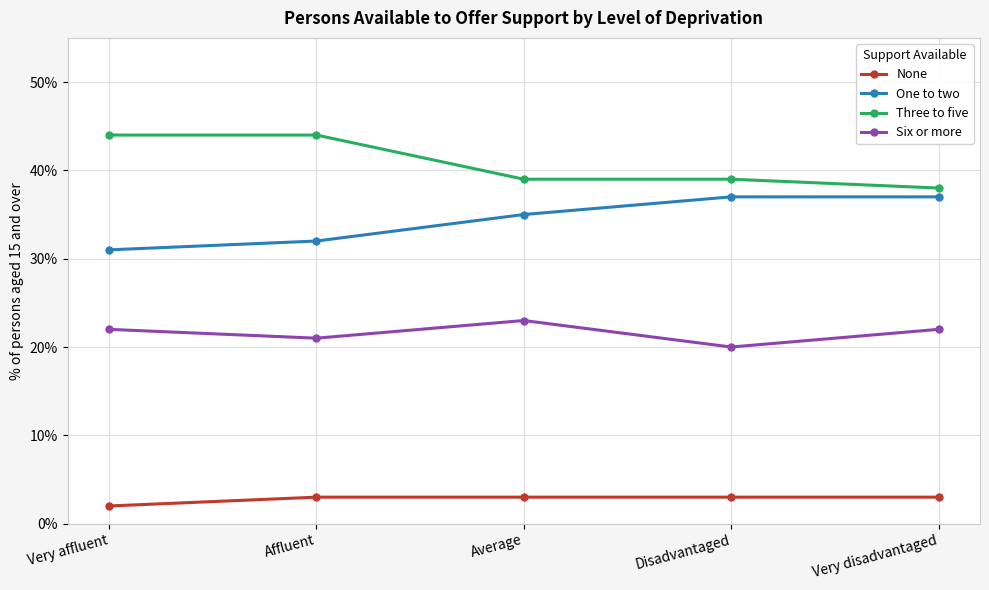

What is the approximate value of Three to five at Affluent?

44